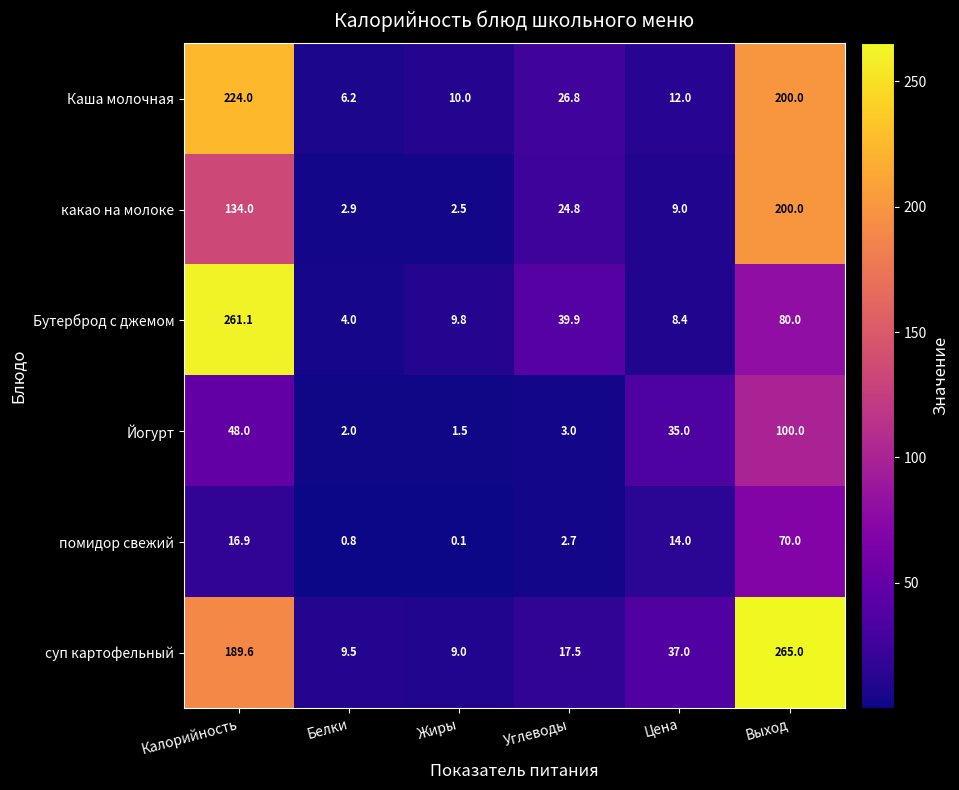

Is it true that какао на молоке equals 5.2 at Углеводы?

False